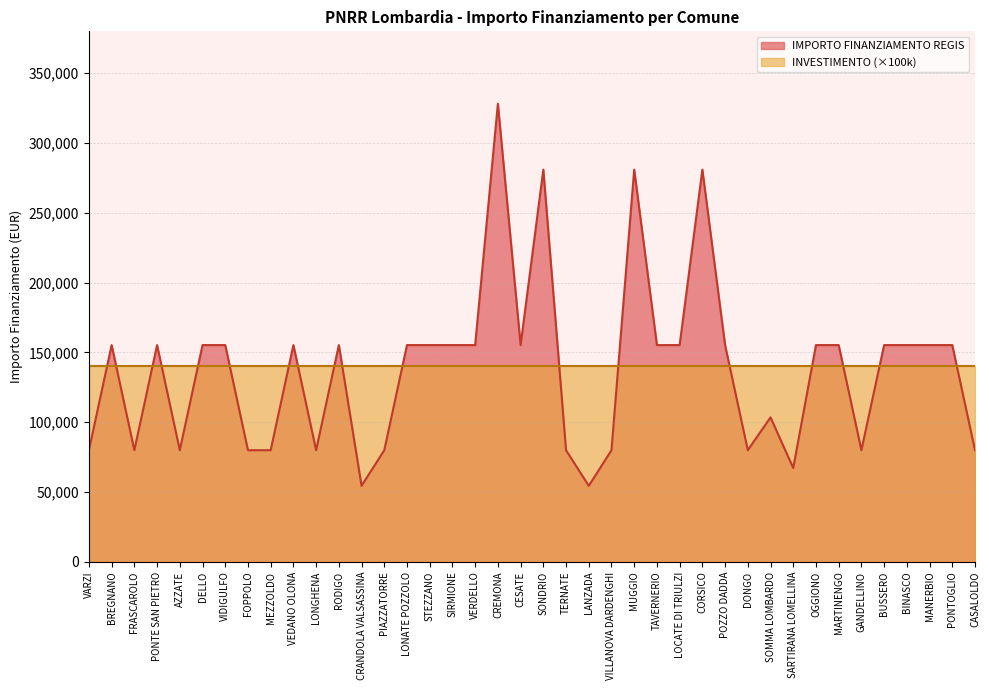

Rank the categories by value from highest to lowest.

CREMONA, SONDRIO, MUGGIO, CORSICO, BREGNANO, PONTE SAN PIETRO, DELLO, VIDIGULFO, VEDANO OLONA, RODIGO, LONATE POZZOLO, STEZZANO, SIRMIONE, VERDELLO, CESATE, TAVERNERIO, LOCATE DI TRIULZI, POZZO DADDA, OGGIONO, MARTINENGO, BUSSERO, BINASCO, MANERBIO, PONTOGLIO, SOMMA LOMBARDO, VARZI, FRASCAROLO, AZZATE, FOPPOLO, MEZZOLDO, LONGHENA, PIAZZATORRE, TERNATE, VILLANOVA DARDENGHI, DONGO, GANDELLINO, CASALOLDO, SARTIRANA LOMELLINA, CRANDOLA VALSASSINA, LANZADA